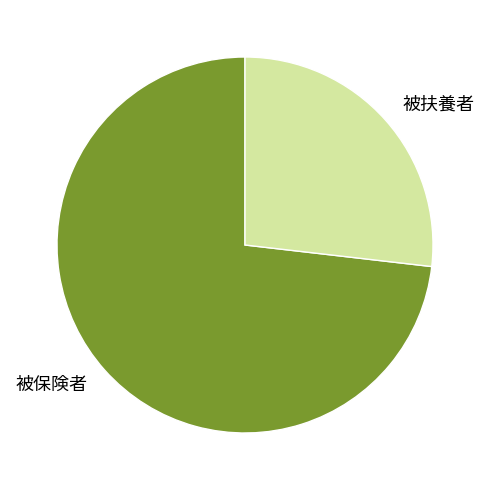

Which has a higher value, 被保険者 or 被扶養者?

被保険者